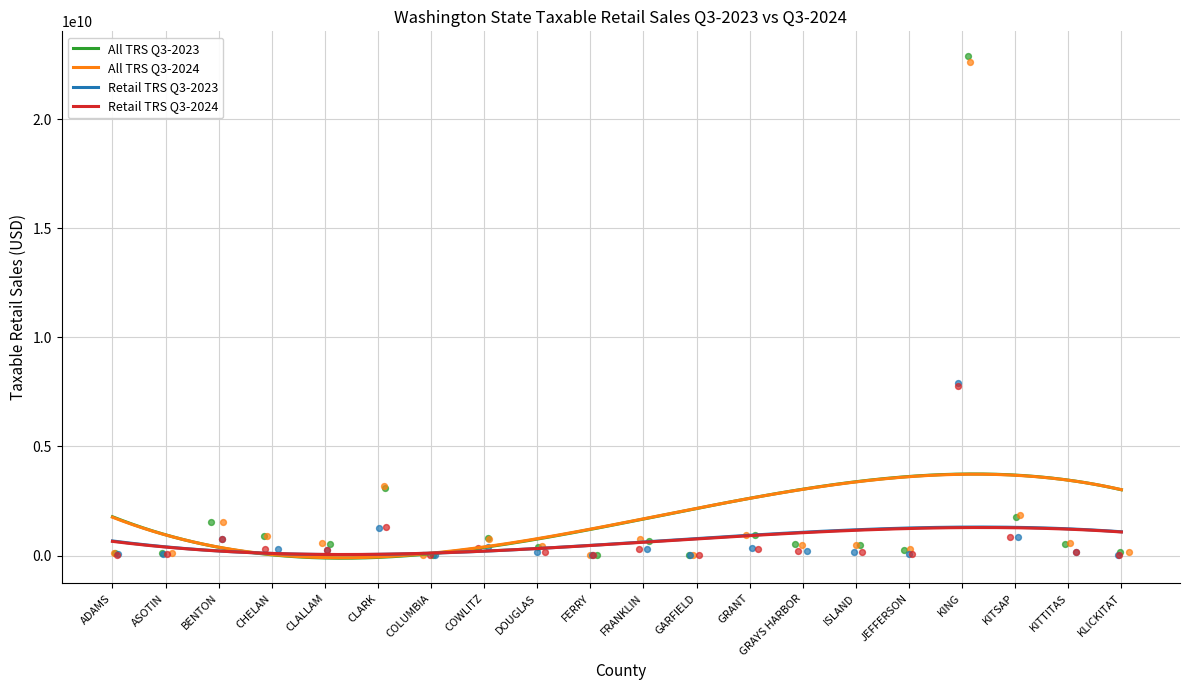

What is the total value across all series at GRAYS HARBOR?

1394323976